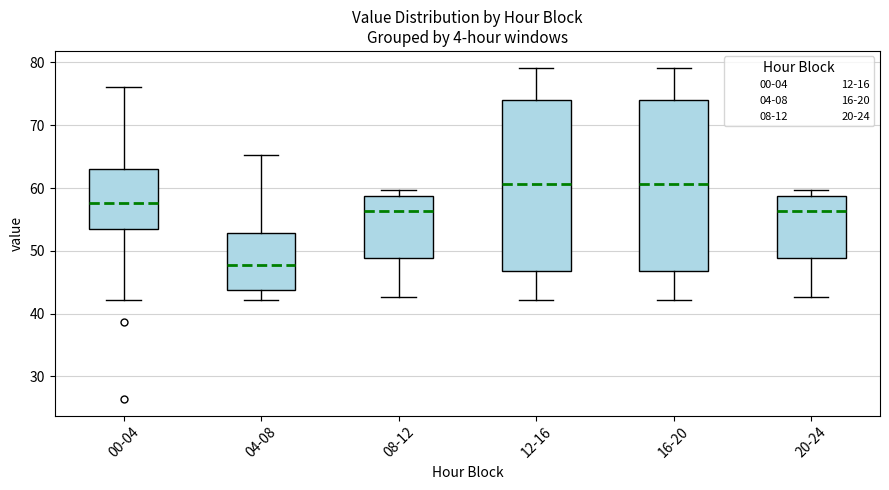

Reading left to right, transcribe this box plot: for each box, give where its median line is, the range the box spans, and where its two whiskers end, as read against the y-axis. The values are not printed on the chart, so give them approximately, as read against the axis.

00-04: median 58, box 53 to 63, whiskers 42 to 76
04-08: median 48, box 44 to 53, whiskers 42 to 65
08-12: median 56, box 49 to 59, whiskers 43 to 60
12-16: median 61, box 47 to 74, whiskers 42 to 79
16-20: median 61, box 47 to 74, whiskers 42 to 79
20-24: median 56, box 49 to 59, whiskers 43 to 60